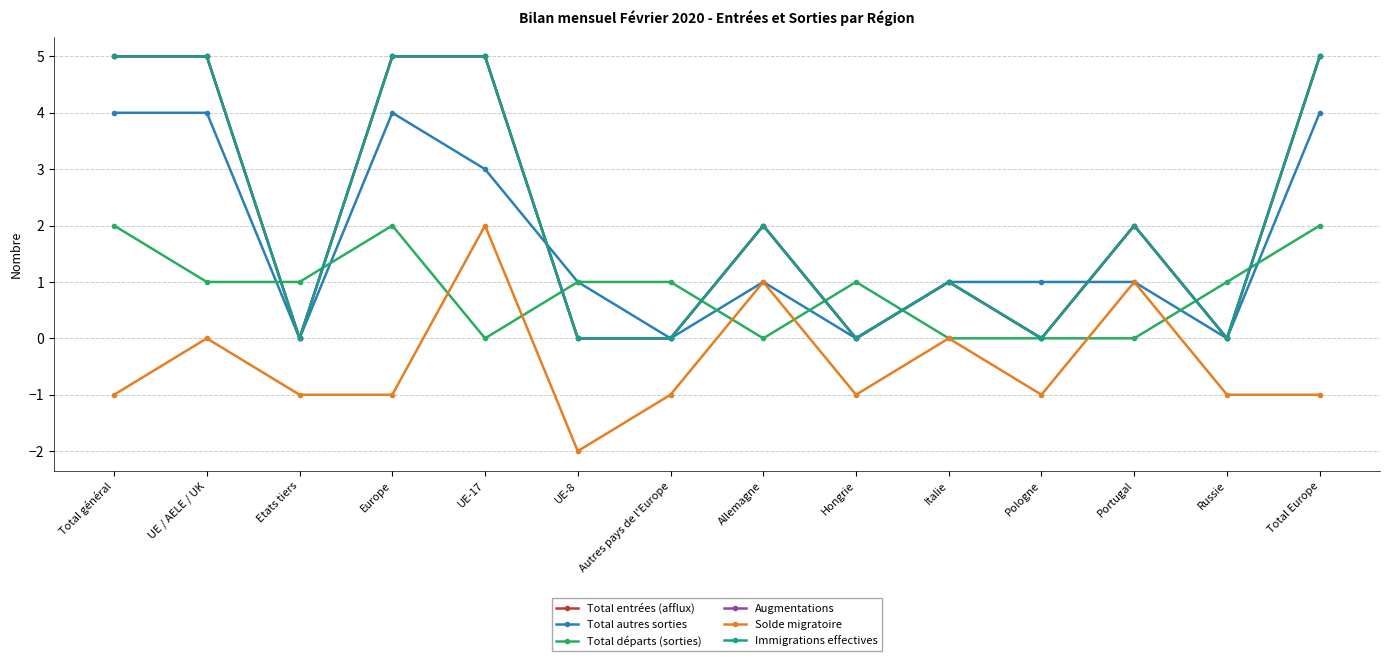

Is it true that Immigrations effectives equals 5 at Europe?

True